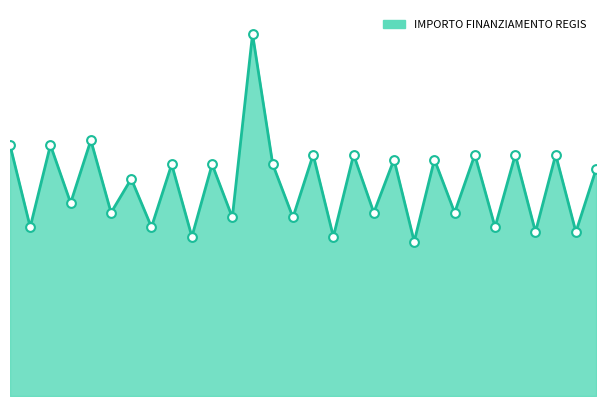

Does the chart have visible grid lines?

No